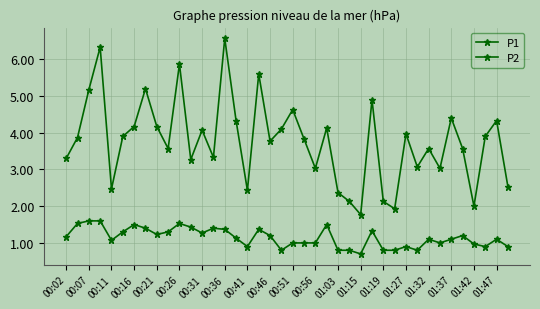

What is the maximum value for P2?

1.6